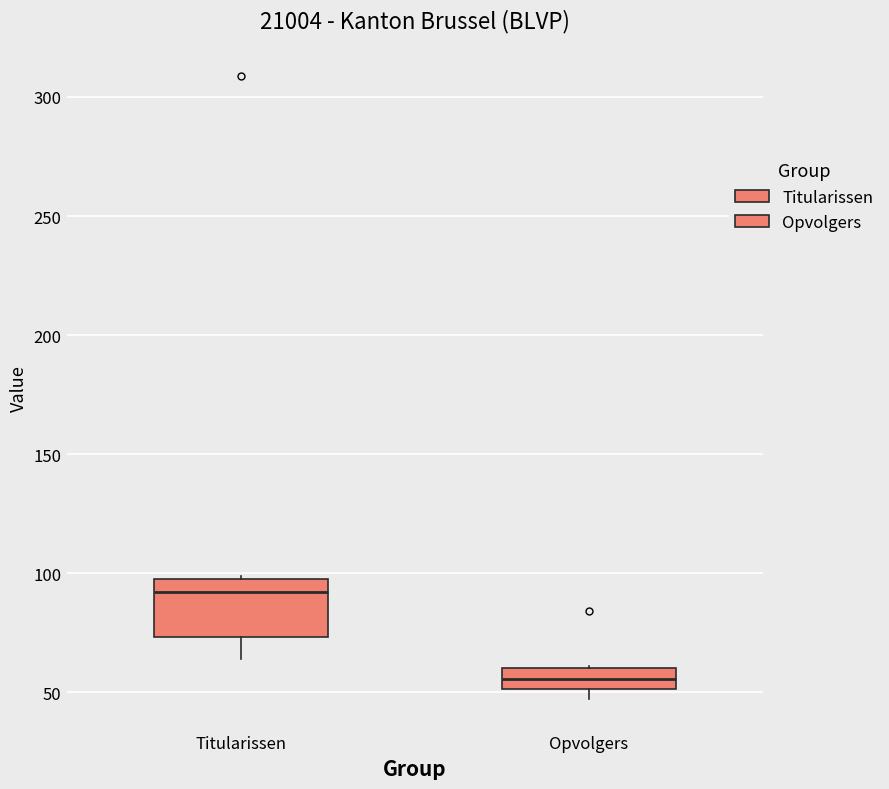

Reading left to right, read every box against the y-axis: the position of its median line, the range the box covers, and the ends of its whiskers. The values are not printed on the chart, so give them approximately, as read against the axis.

Titularissen: median 90, box 75 to 100, whiskers 65 to 100
Opvolgers: median 55, box 50 to 60, whiskers 45 to 60